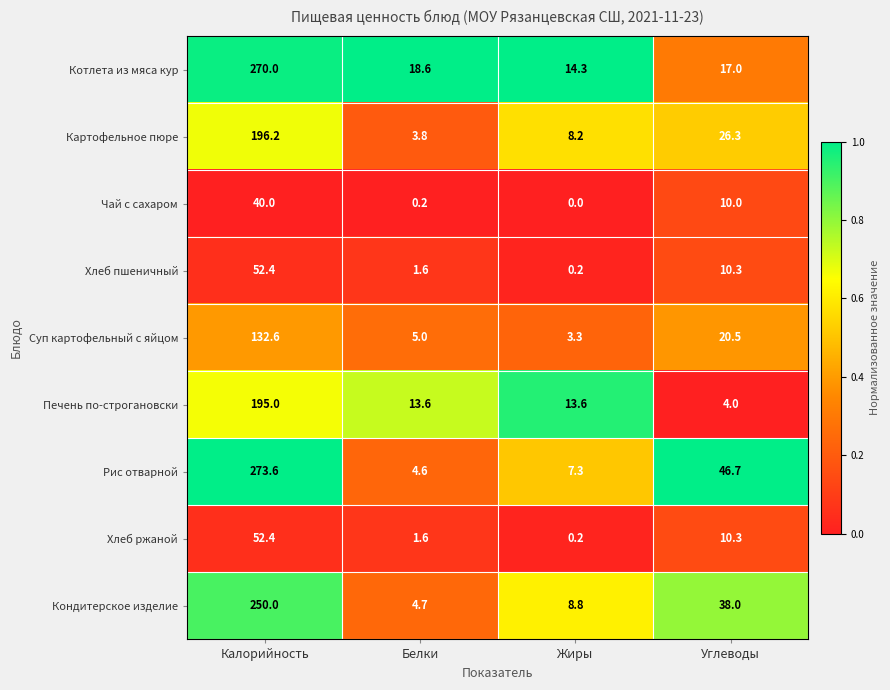

The value of Рис отварной at Углеводы is 64.7. True or false?

False